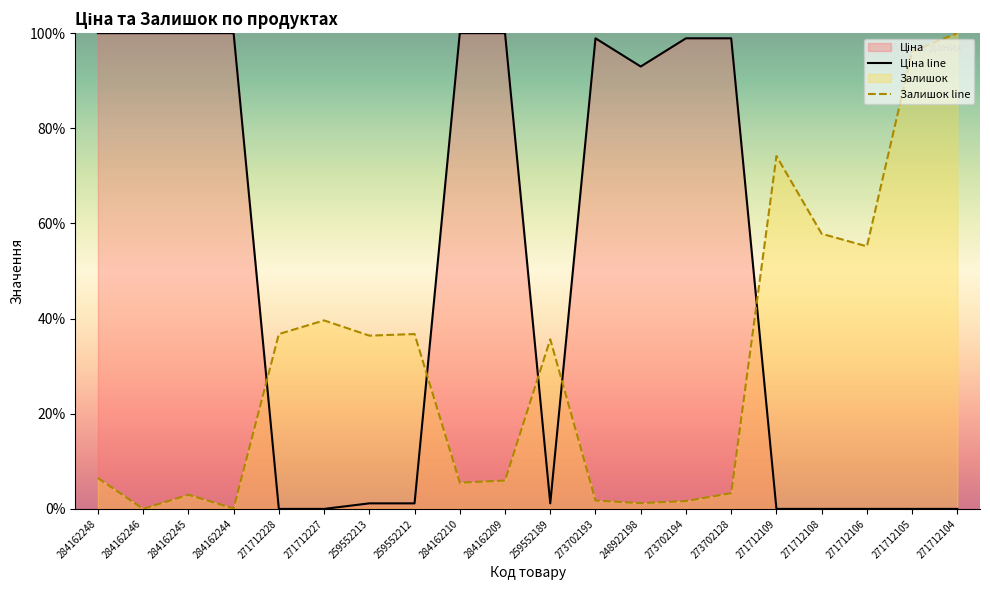

Which series has the largest total across all categories?

Ціна line